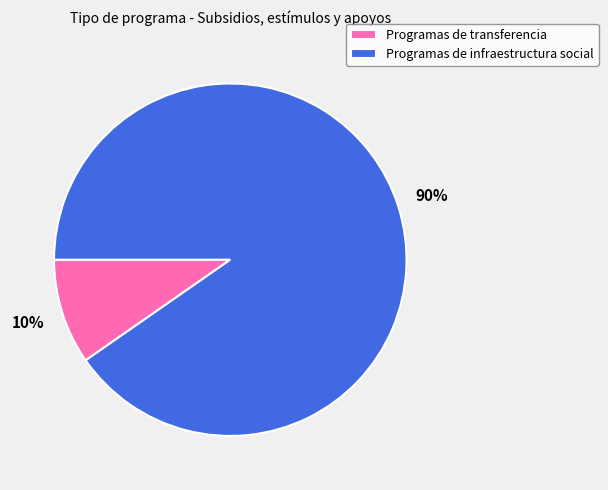

To the nearest percent, what portion does Programas de transferencia represent?

10%